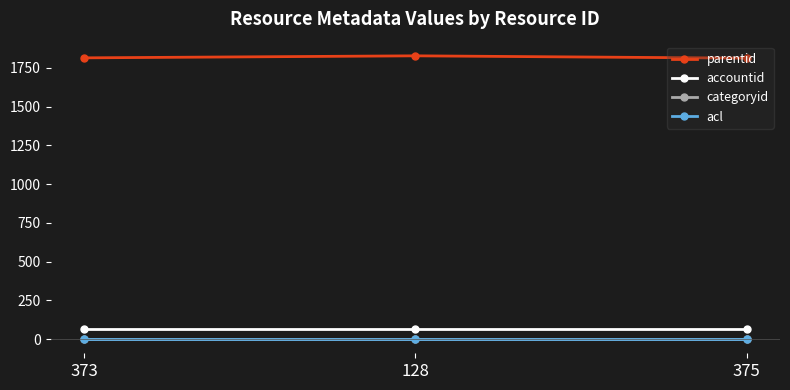

Reading left to right, transcribe all the data shown in this chart.

parentid: 373=1814	128=1827	375=1812
accountid: 373=68	128=68	375=68
categoryid: 373=1	128=1	375=1
acl: 373=1	128=1	375=1